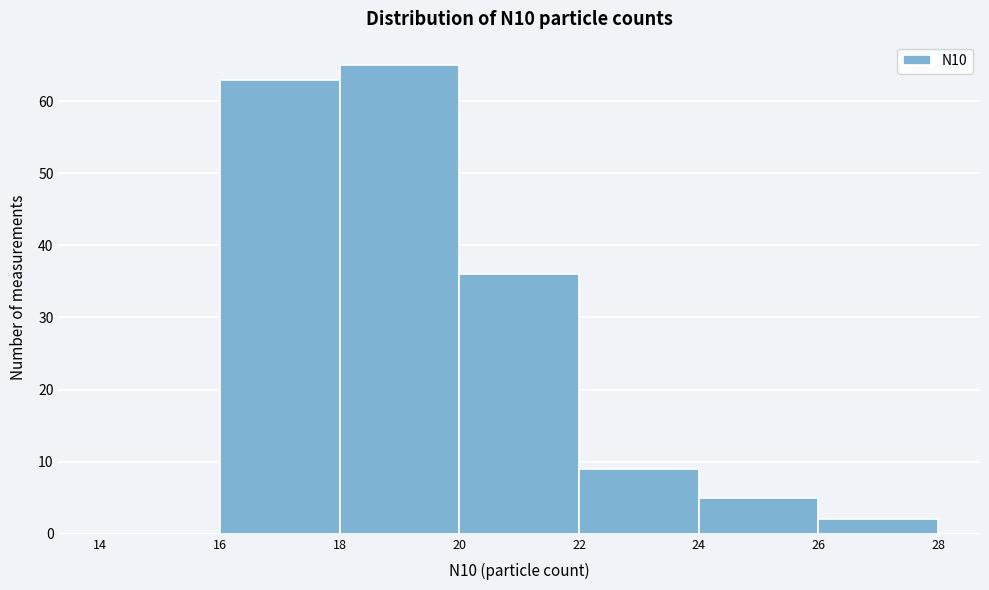

Reading left to right, transcribe this chart: for each bar, give the range it covers on the x-axis and its height. The values are not printed on the chart, so give them approximately, as read against the axis.

14 to 16: 0
16 to 18: 63
18 to 20: 65
20 to 22: 36
22 to 24: 9
24 to 26: 5
26 to 28: 2